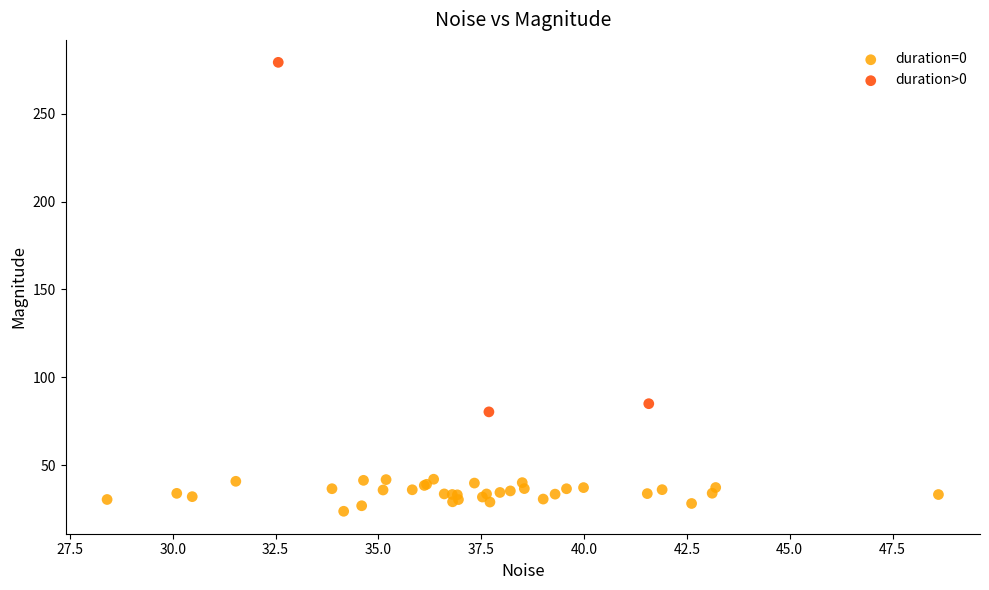

Which series reaches the maximum Y coordinate?

duration>0